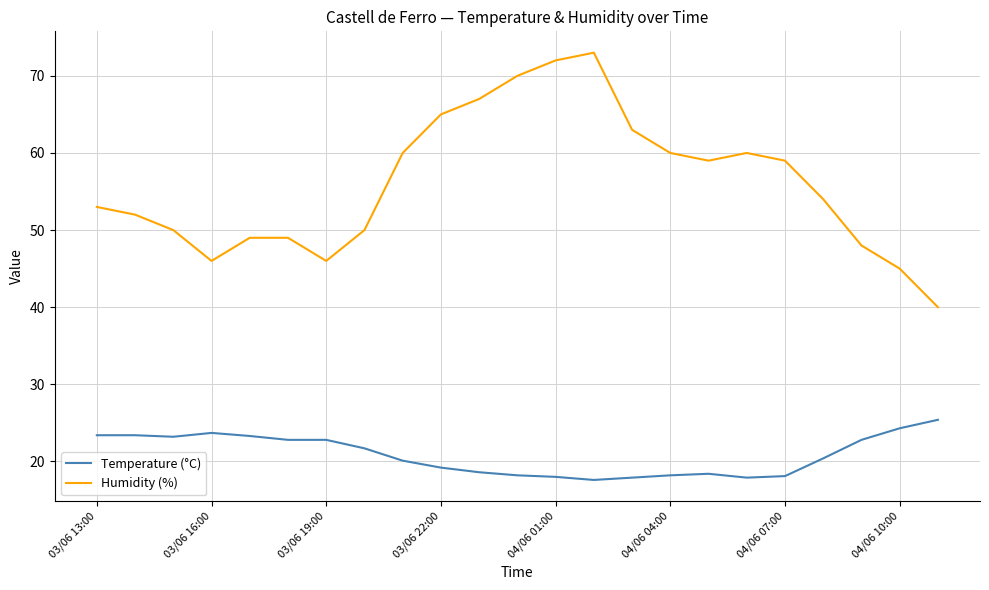

What is the minimum value shown in the chart?

17.6